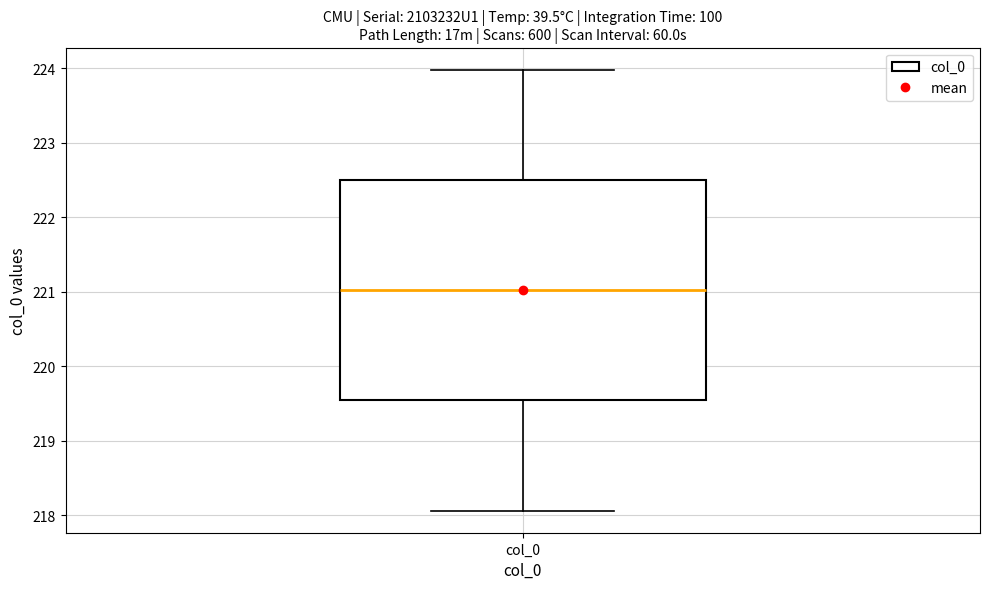

Read this box plot against the y-axis: the position of the median line, the range covered by the box, and the ends of both whiskers. The values are not printed on the chart, so give them approximately, as read against the axis.

median 221.0, box 219.5 to 222.5, whiskers 218.1 to 224.0